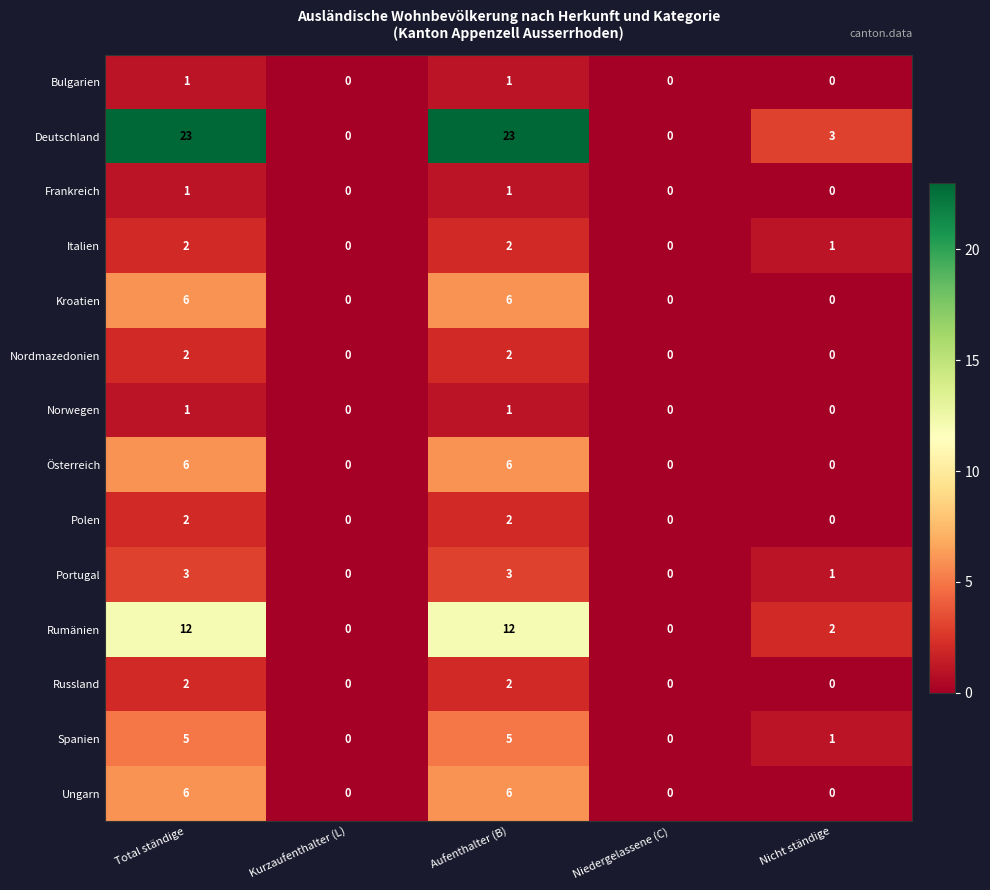

True or false: Italien has a value of 2 at Aufenthalter (B).

True